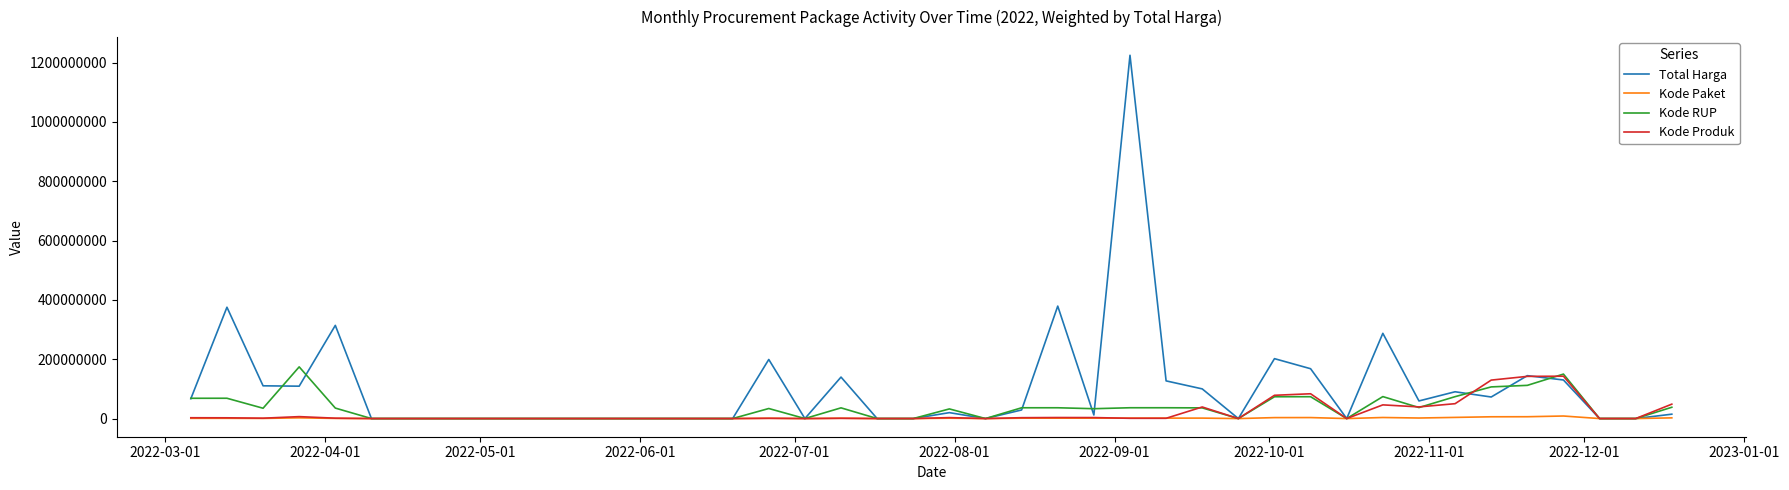

Which series has the largest total across all categories?

Total Harga